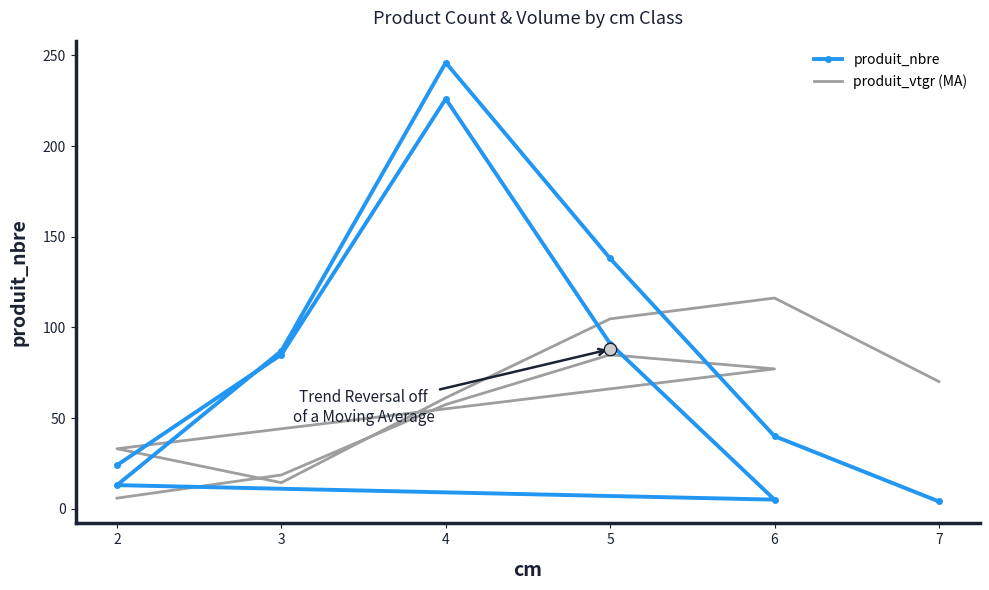

What are all the series names shown in the legend?

produit_nbre, produit_vtgr (MA)